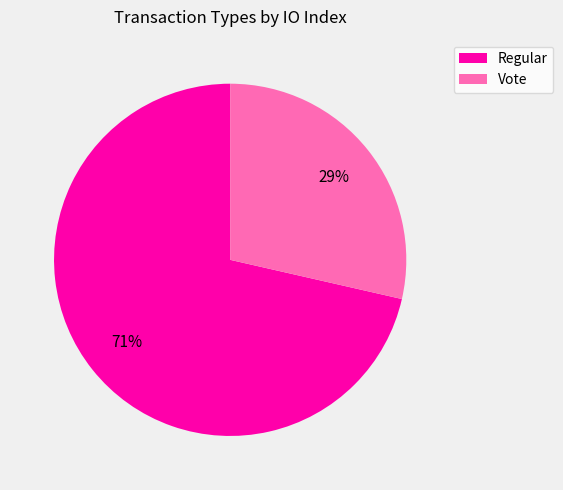

Combined, do Regular and Vote account for over 50%?

Yes